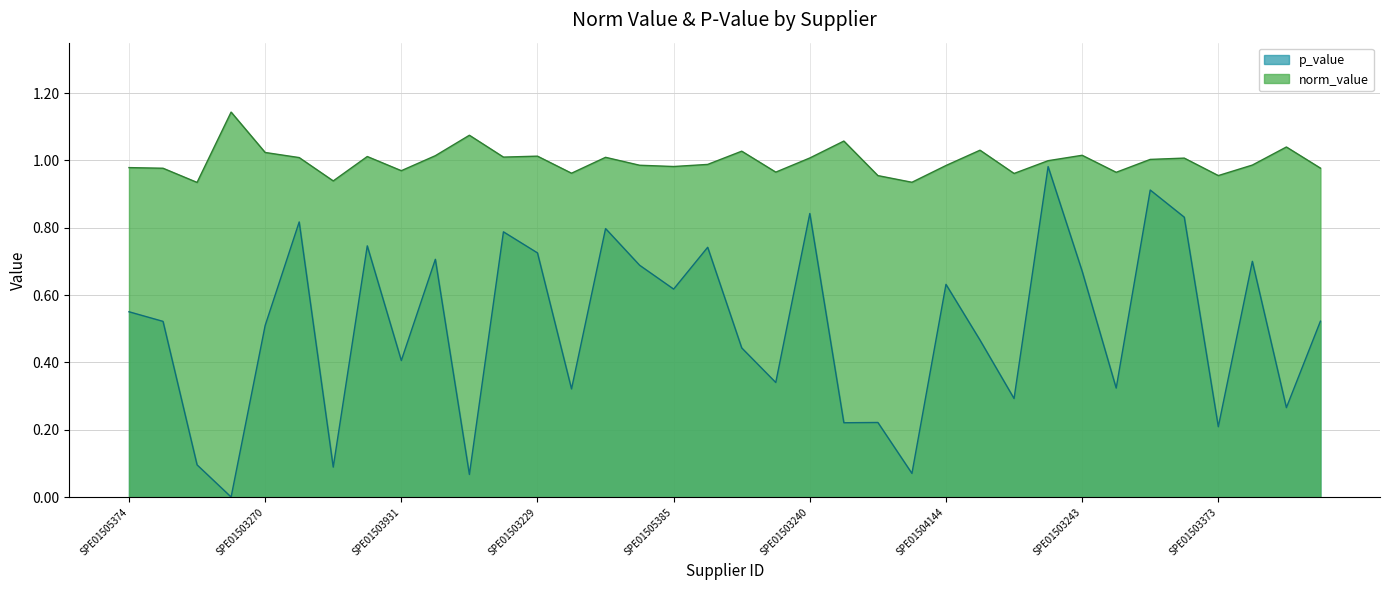

True or false: p_value has a value of 1.1 at SPE01503932.

False